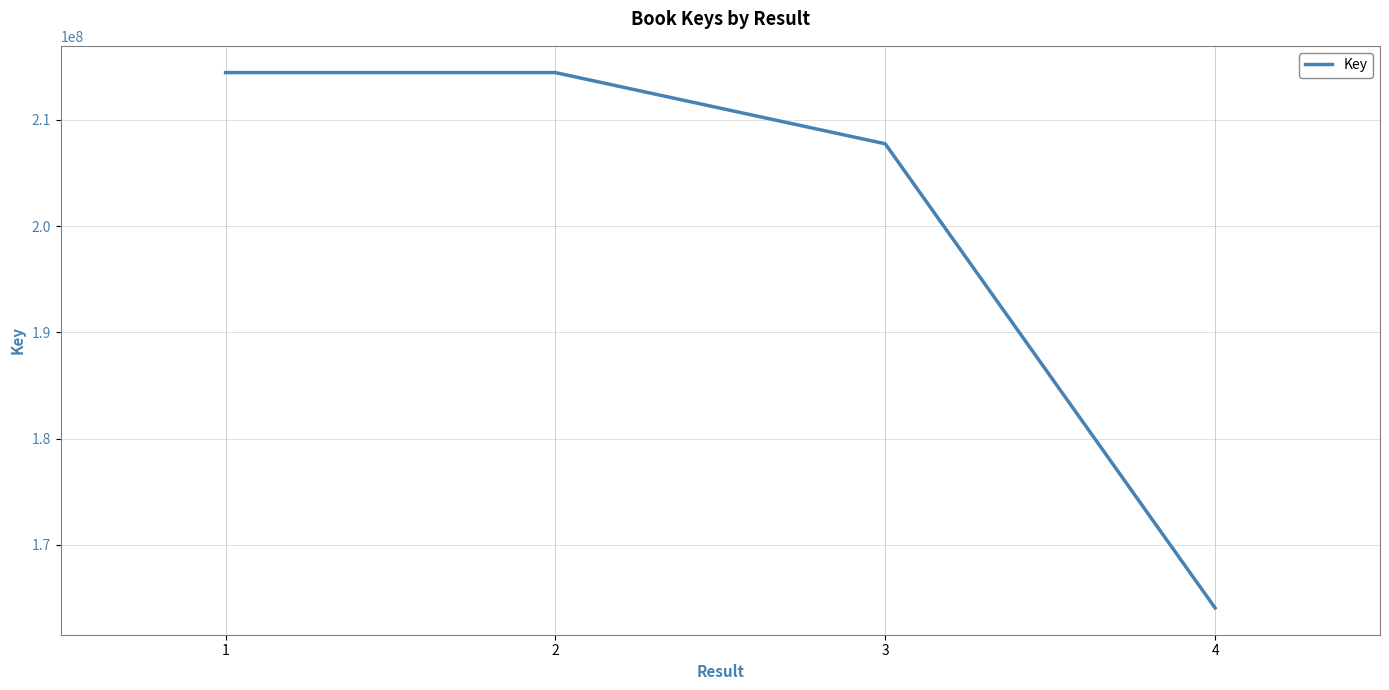

Where is the first local maximum?

2